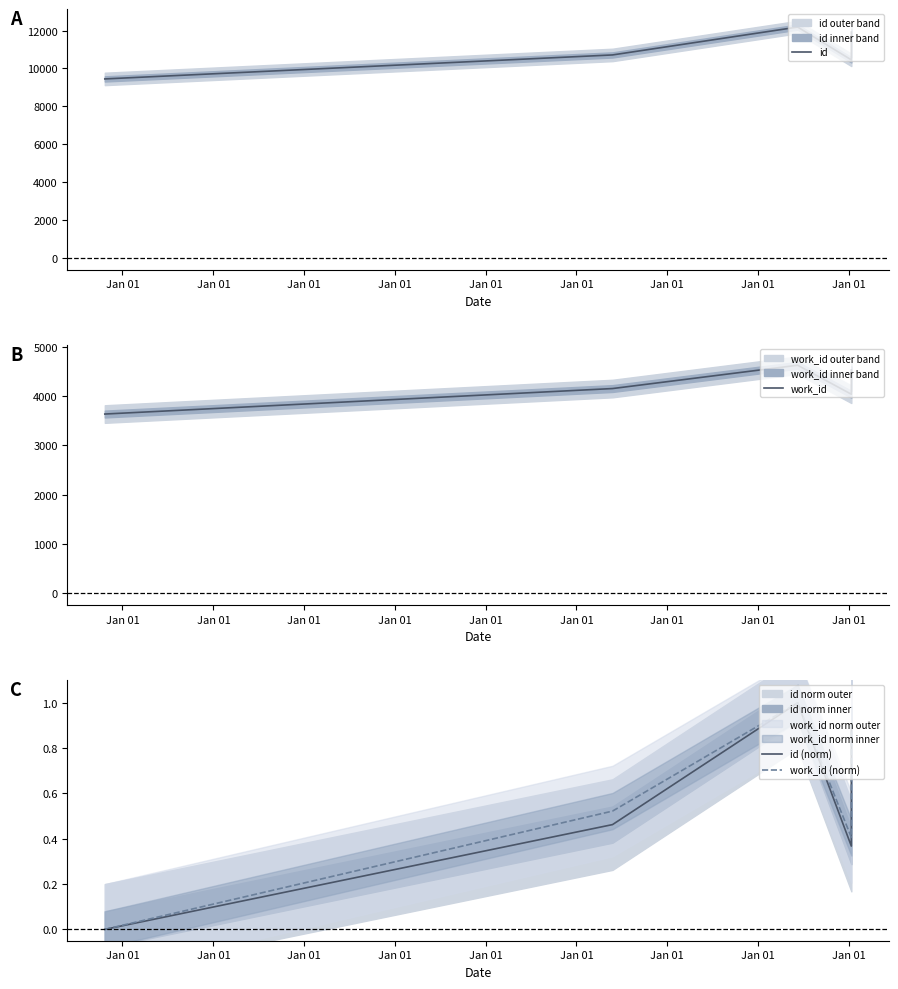

Where is the first local minimum for work_id?

Jan 01